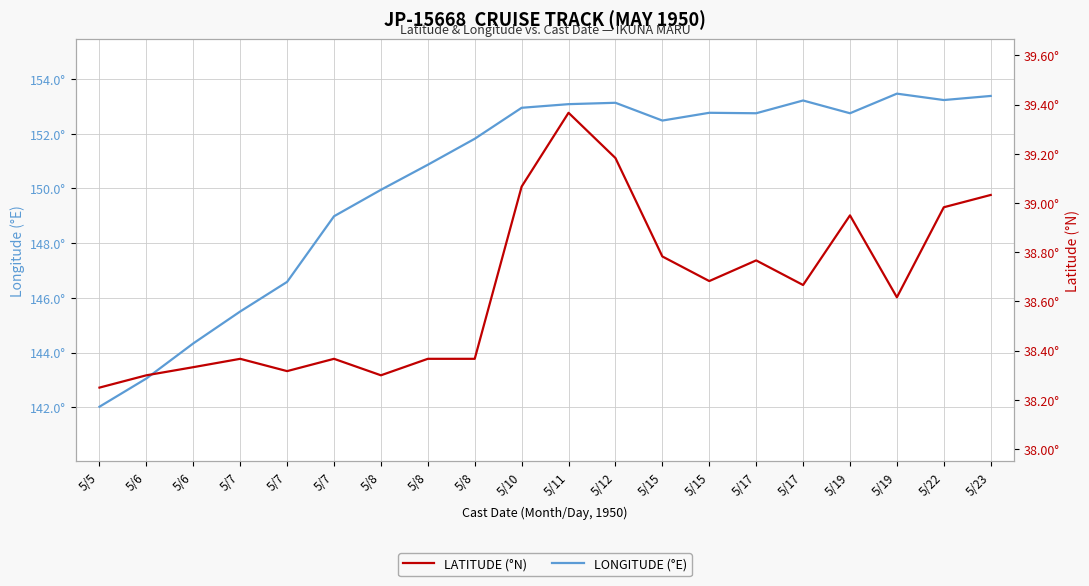

Reading left to right, transcribe all the data shown in this chart.

LONGITUDE (°E): 142.0	143.1	144.3	145.5	146.6	149.0	149.9	150.9	151.8	152.9	153.1	153.1	152.5	152.8	152.8	153.2	152.8	153.5	153.2	153.4
LATITUDE (°N): 38.2	38.3	38.3	38.4	38.3	38.4	38.3	38.4	38.4	39.1	39.4	39.2	38.8	38.7	38.8	38.7	39.0	38.6	39.0	39.0